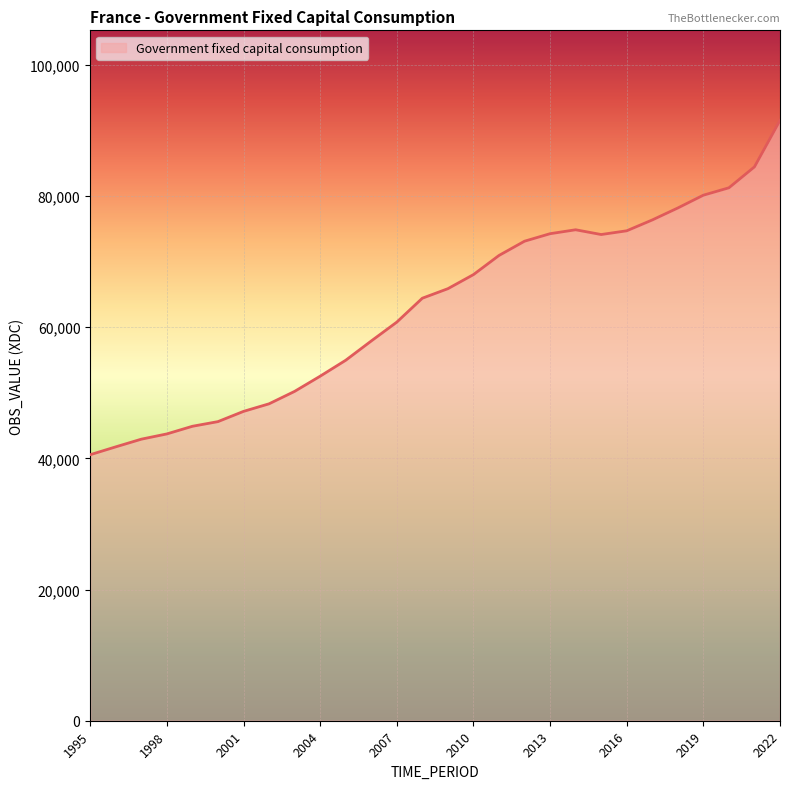

What is the maximum value shown in the chart?

91517